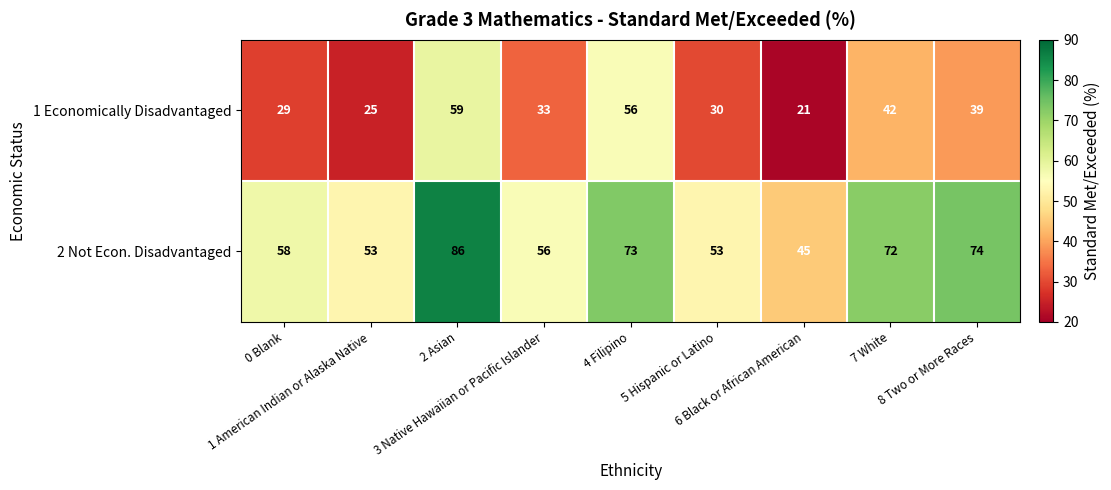

Rank the series by their maximum value, from highest to lowest.

2 Not Econ. Disadvantaged, 1 Economically Disadvantaged